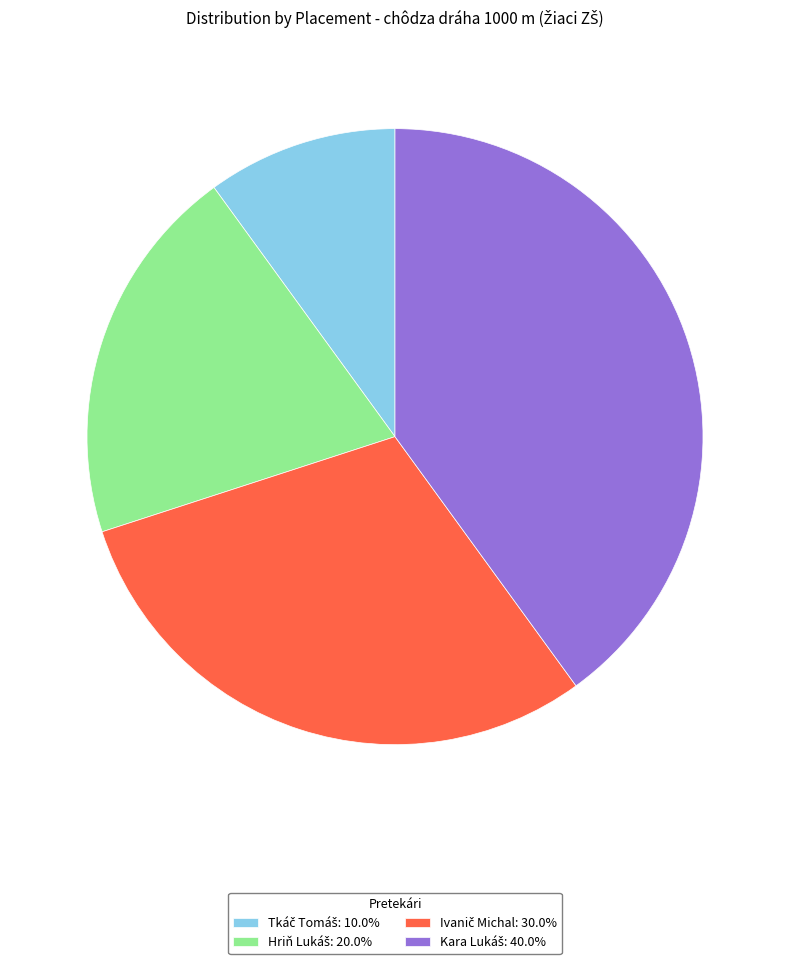

Is there any slice that represents more than half of the pie?

No